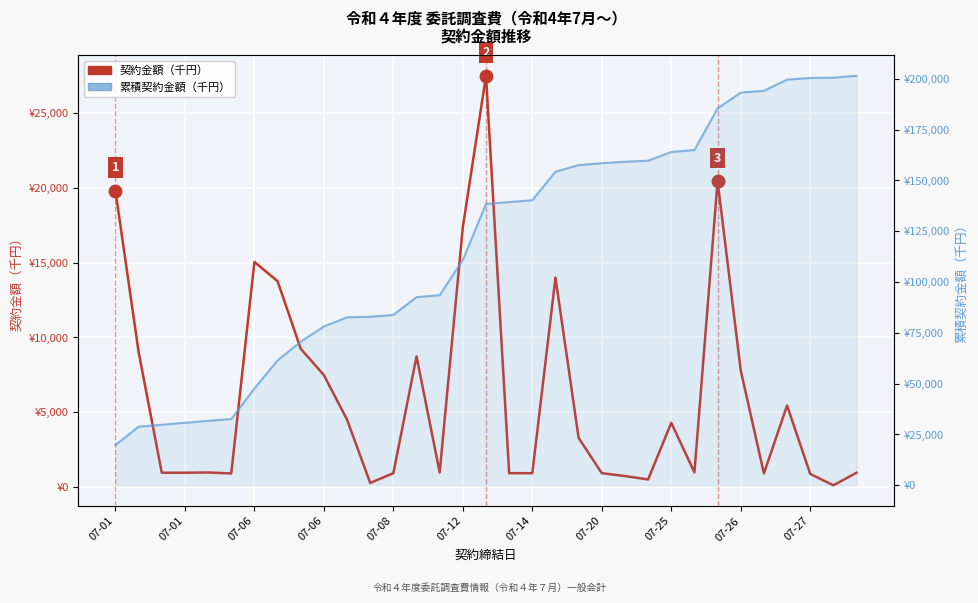

True or false: 契約金額（千円） and 累積契約金額（千円） cross at least once.

False